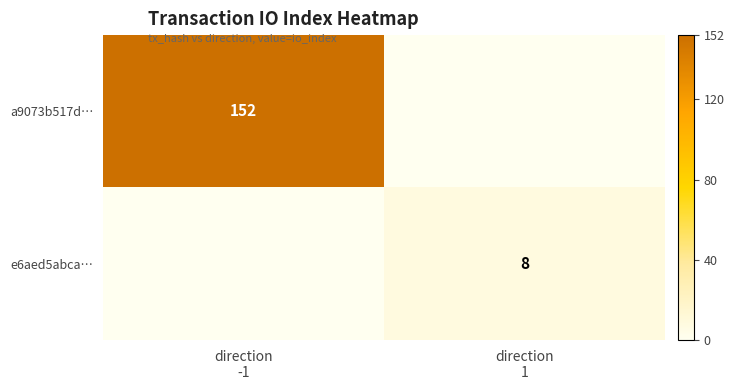

What is the difference between the e6aed5abca… values at direction -1 and direction 1?

8